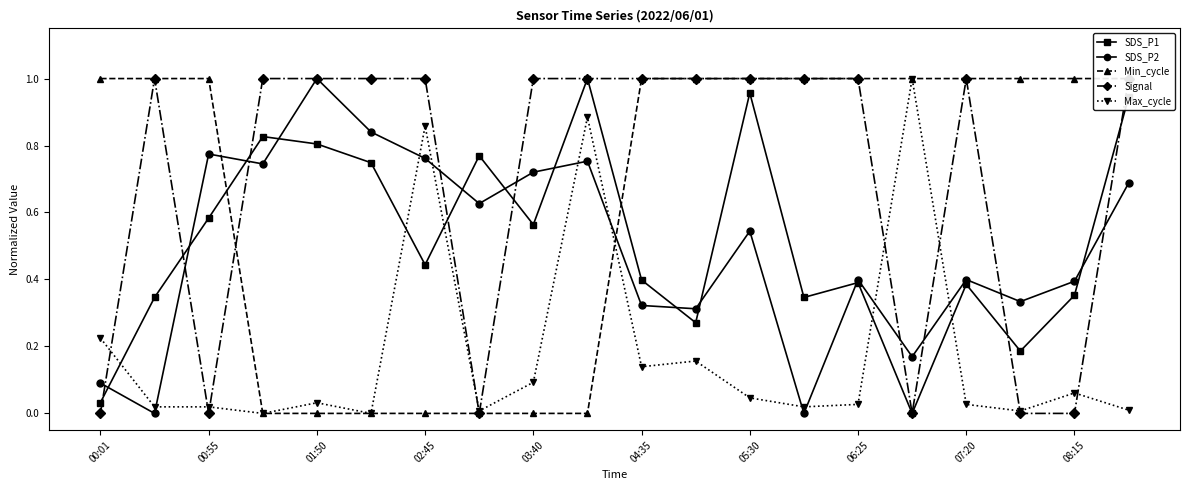

How many categories are shown in the chart?

20